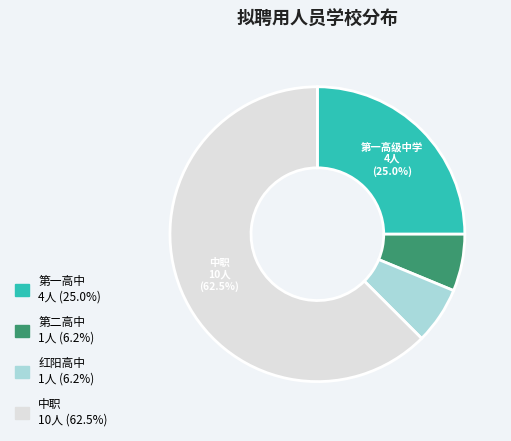

Does any single category account for the majority?

Yes